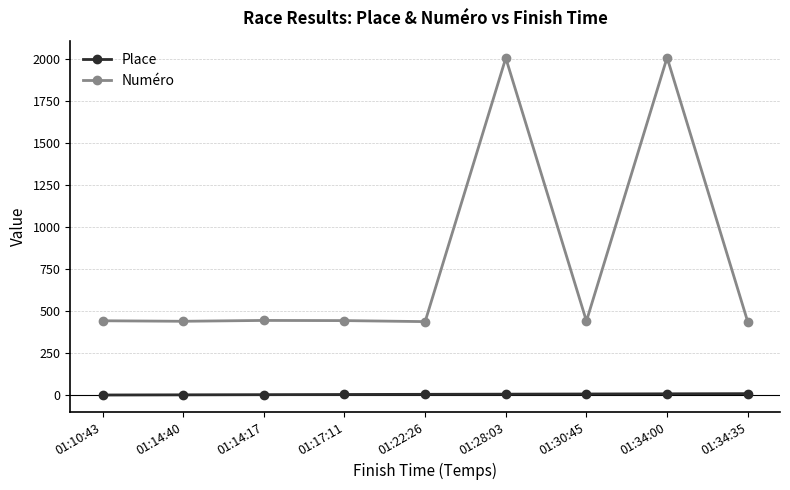

Rank the series by their maximum value, from highest to lowest.

Numéro, Place